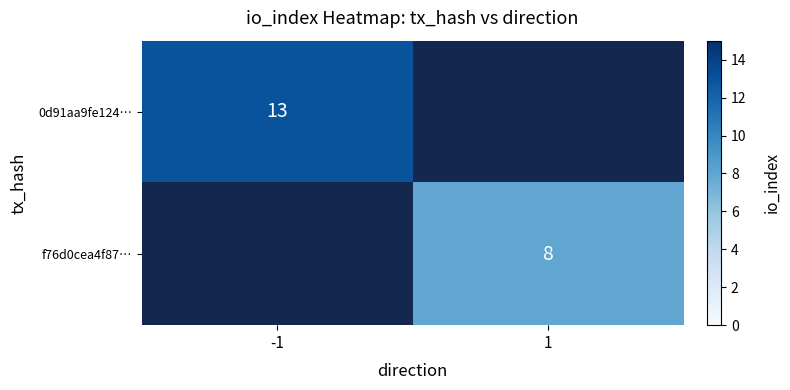

True or false: 0d91aa9fe124… has a value of 13 at -1.

True